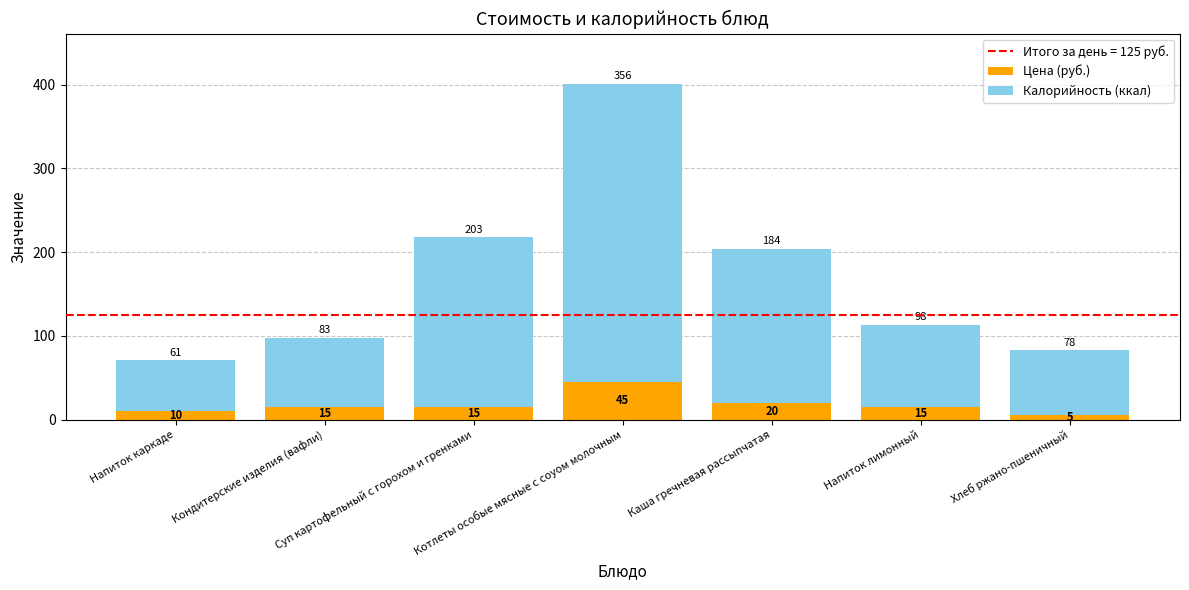

What is the highest value of the Цена (руб.) series?

45